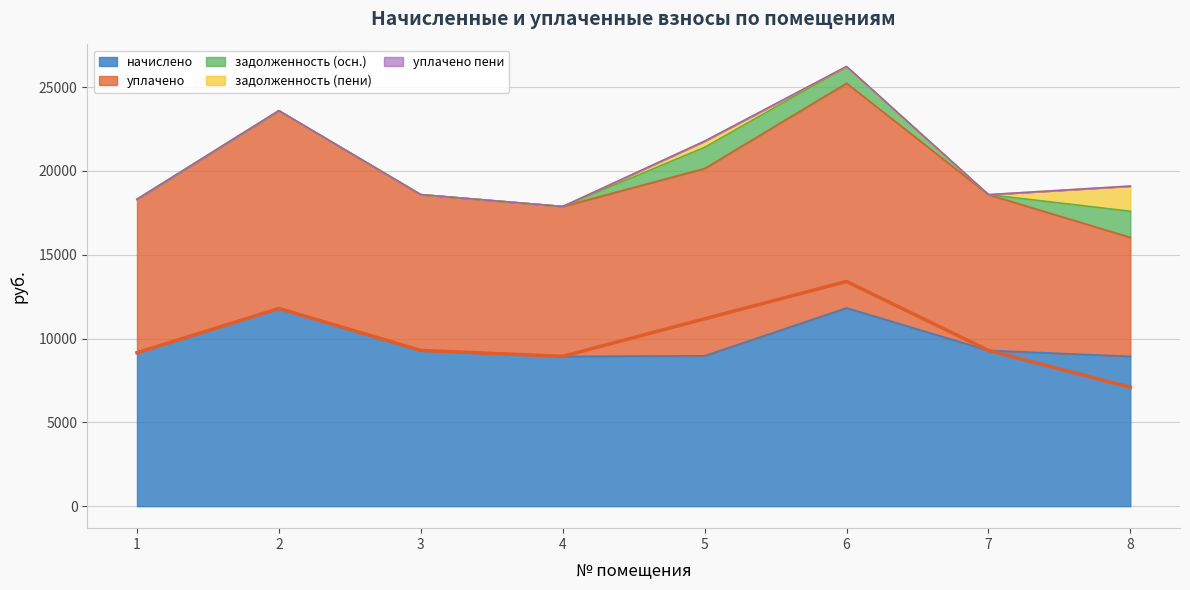

Is the value of задолженность (осн.) at 2 greater than the value of уплачено at 1?

No